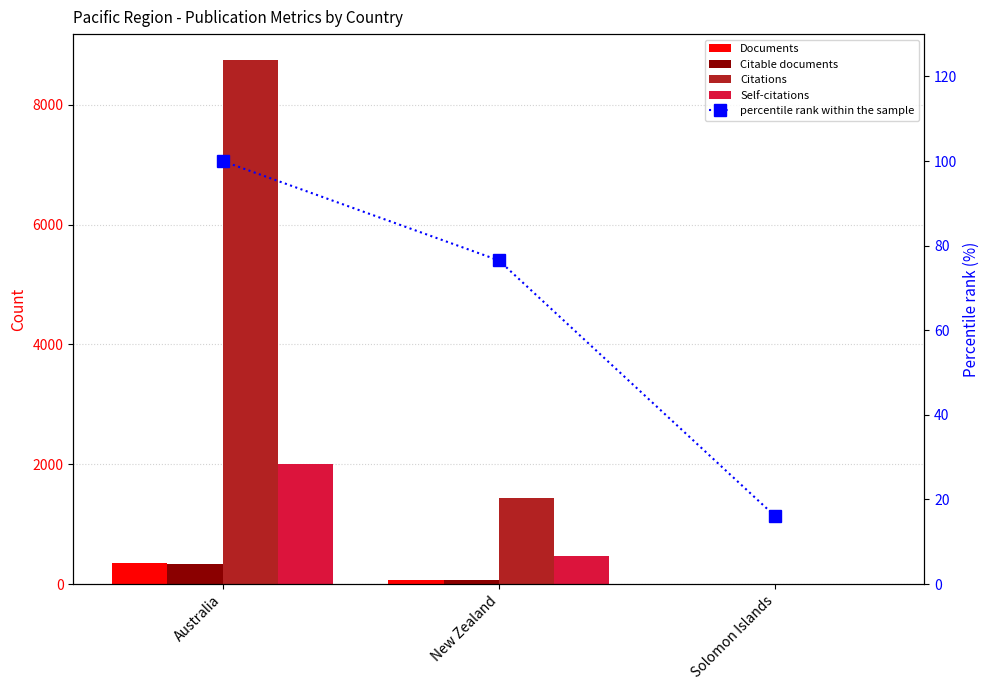

Is it true that percentile rank within the sample equals 47.2 at New Zealand?

False